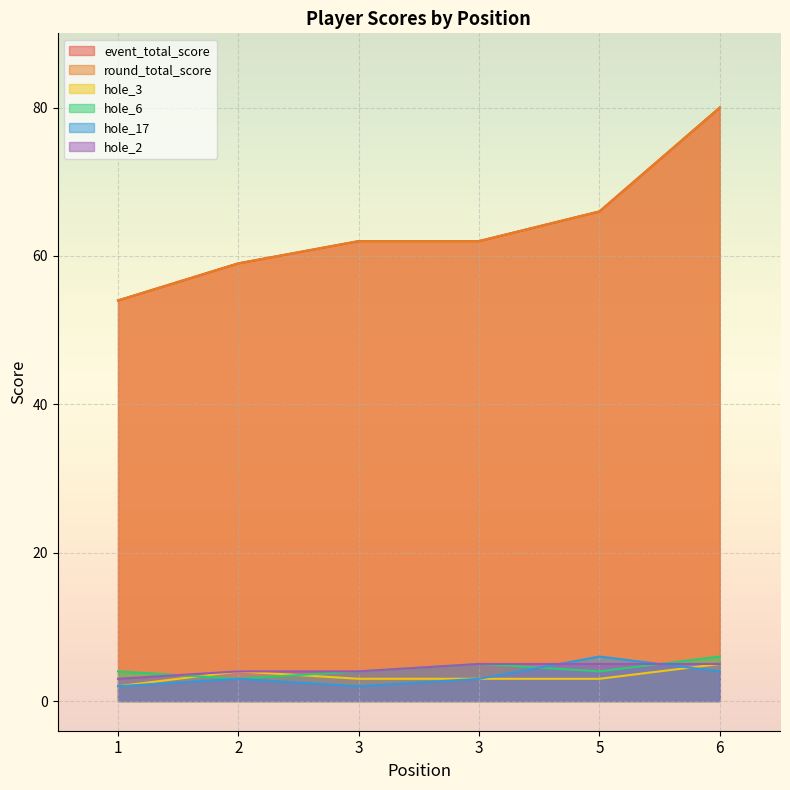

How many lines are shown in the chart?

6